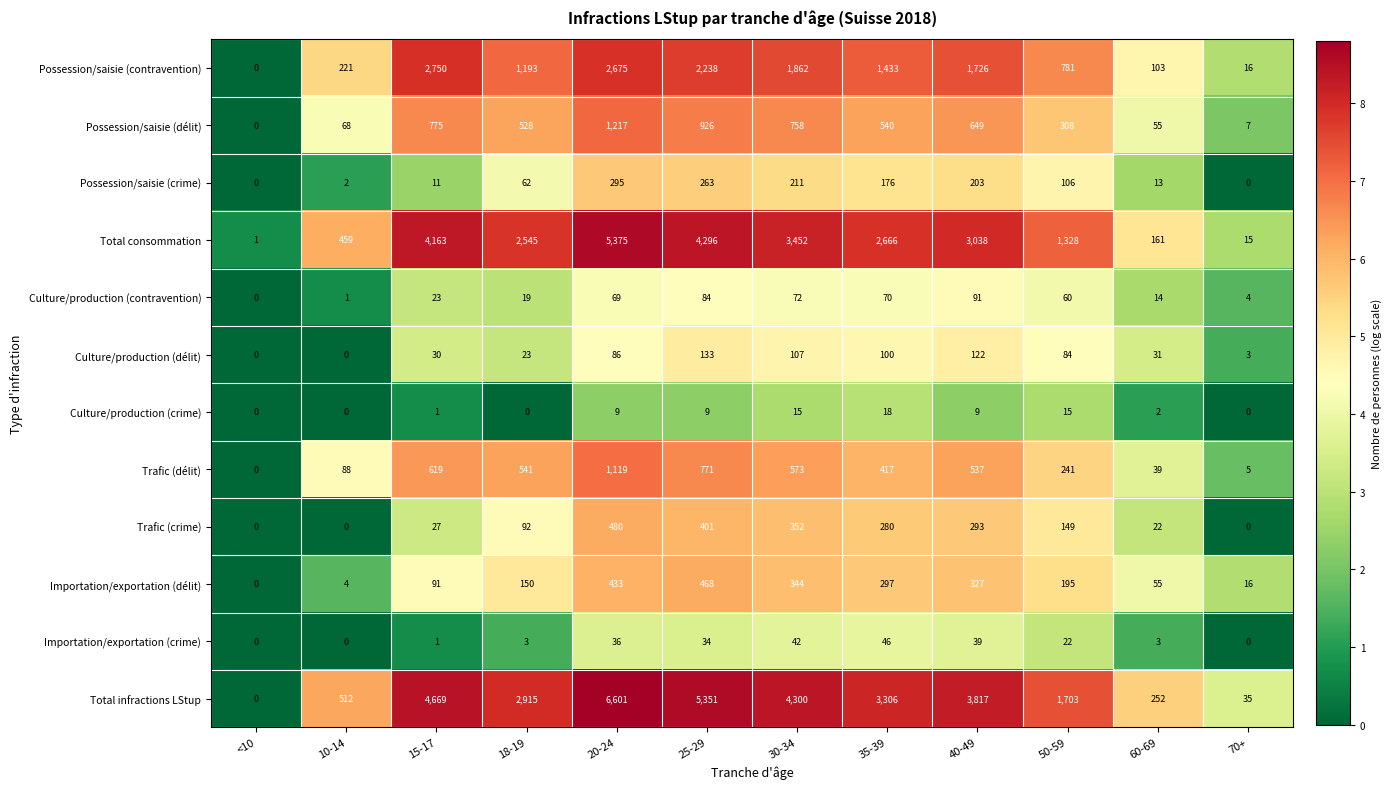

Which series has the widest spread of values?

Total infractions LStup